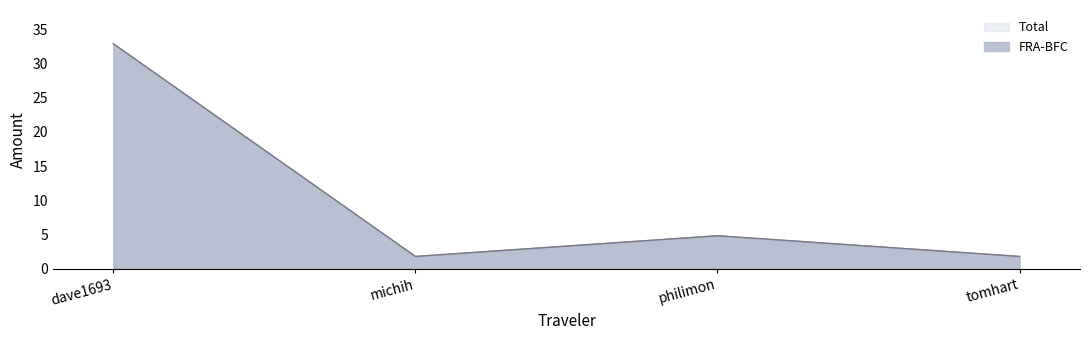

Which series changed the most between michih and philimon?

Total